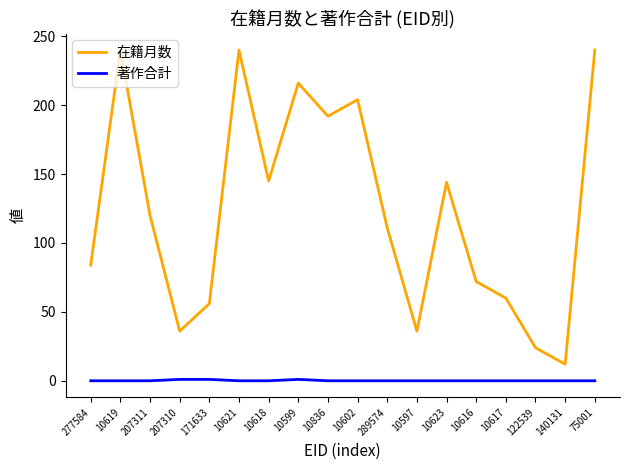

What is the greatest value displayed?

240